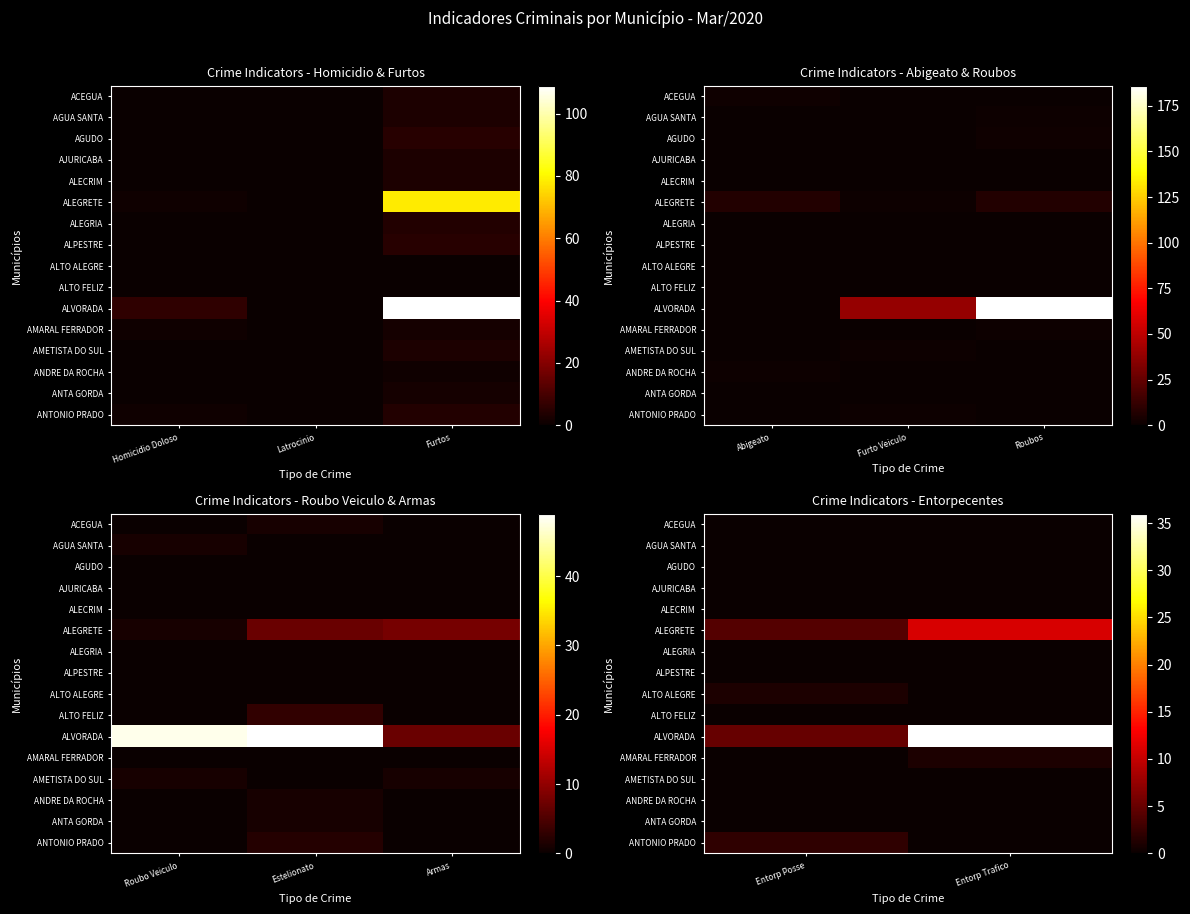

True or false: ANTONIO PRADO has a value of 3 at Entorp Posse.

False